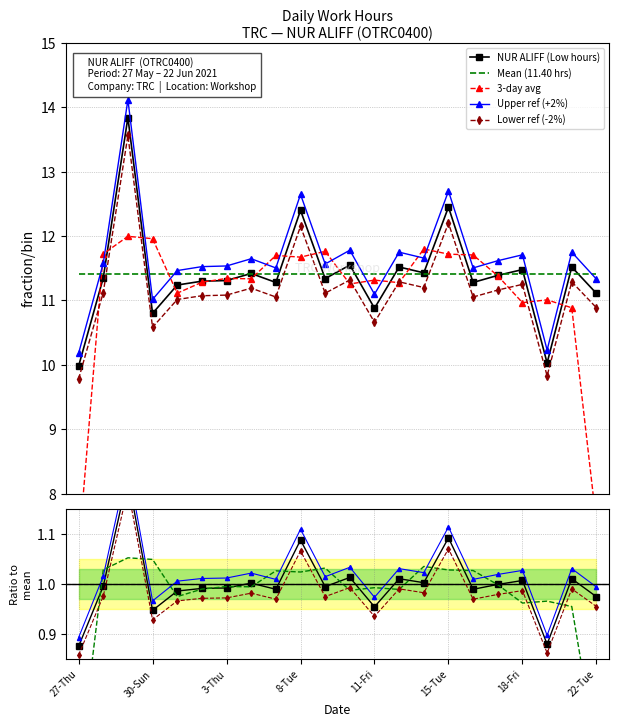

True or false: Mean (11.40 hrs) and Lower ref (-2%) intersect in this chart.

True